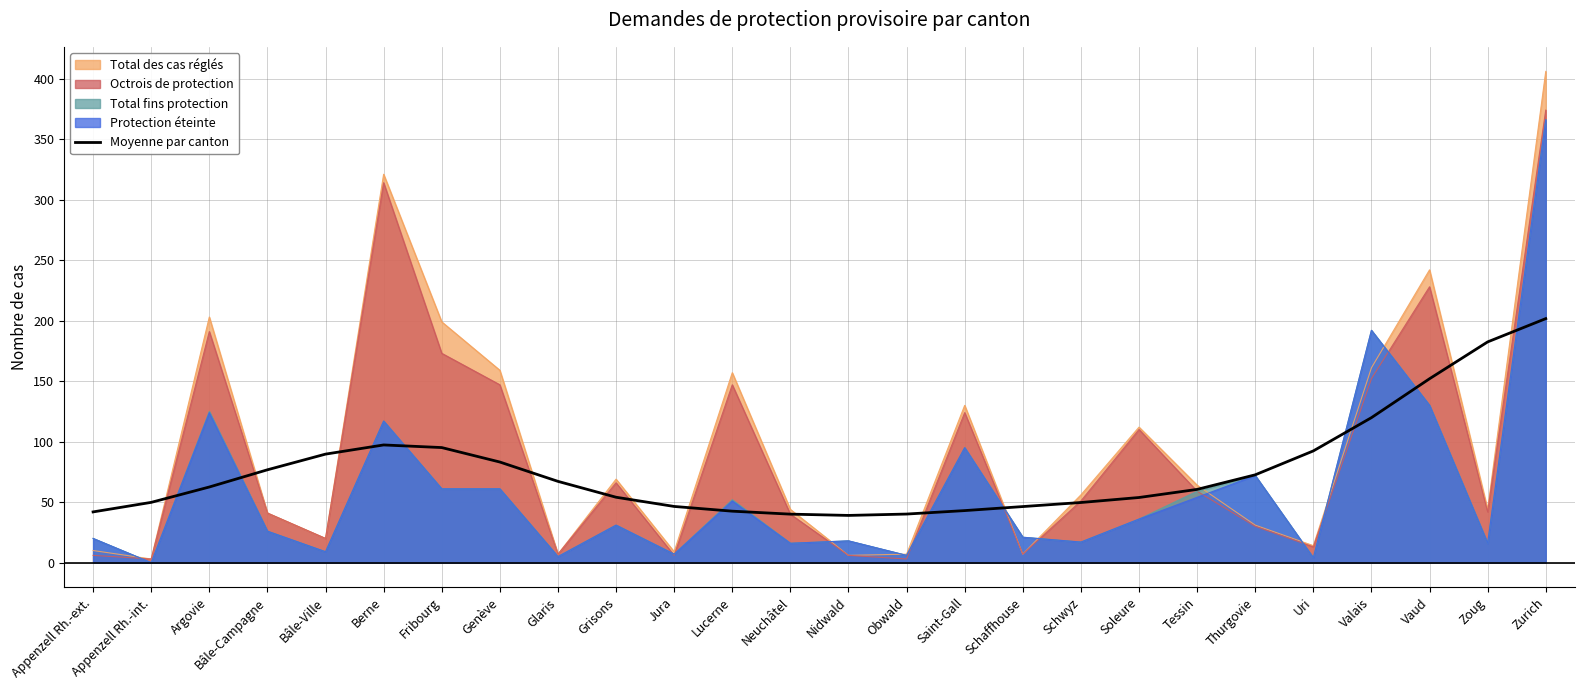

What is the spread (max minus min) of values at Grisons?

38.0